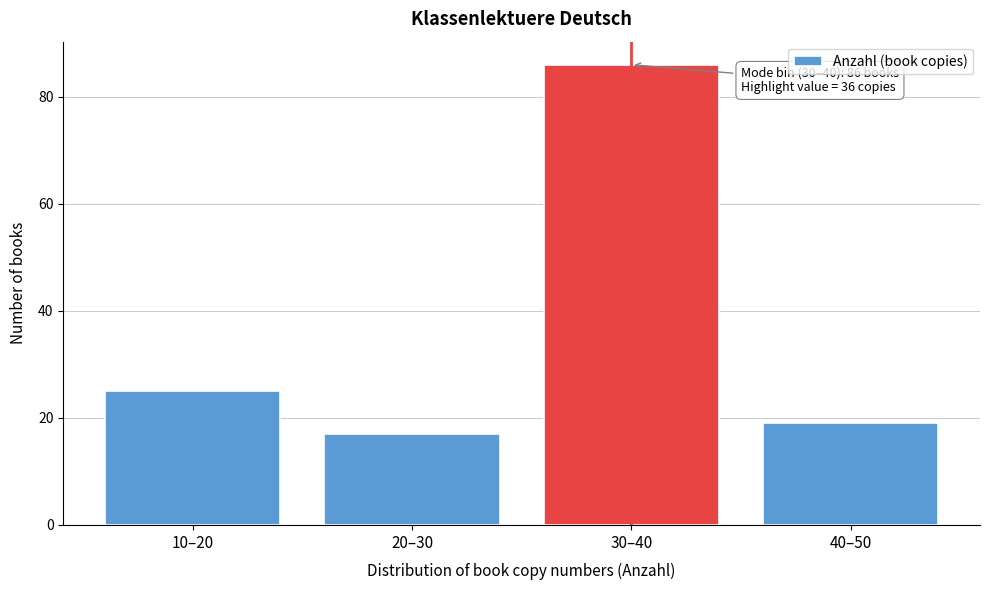

Reading left to right, extract all data points from this chart.

25	17	86	19